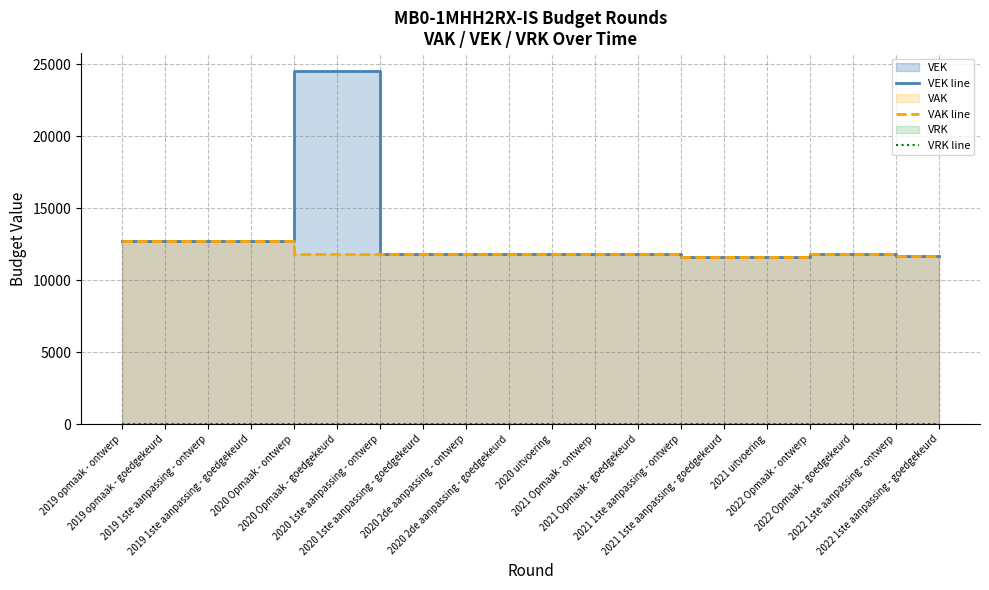

True or false: VEK line has more than 2 points higher than both neighbors.

False